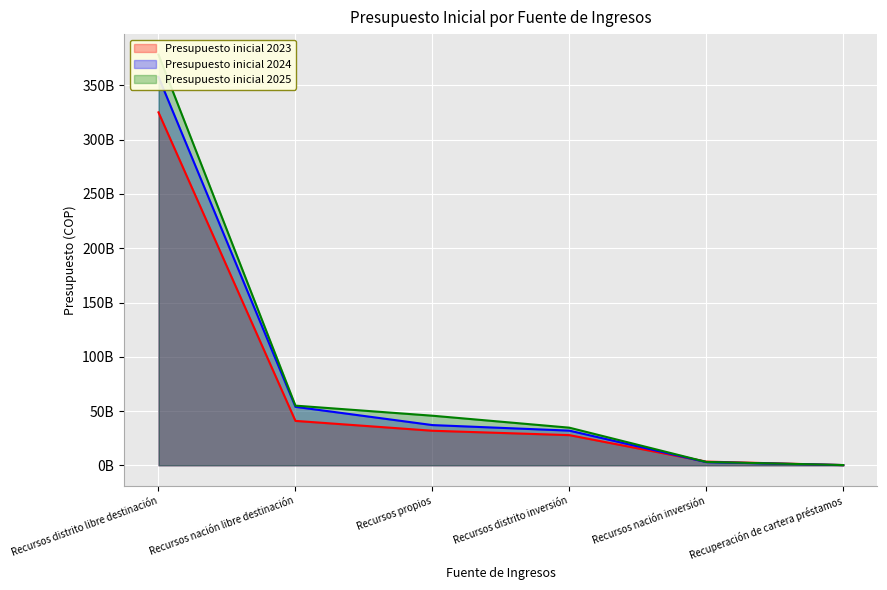

At Recursos nación libre destinación, list the series in order from smallest to largest.

Presupuesto inicial 2023, Presupuesto inicial 2024, Presupuesto inicial 2025